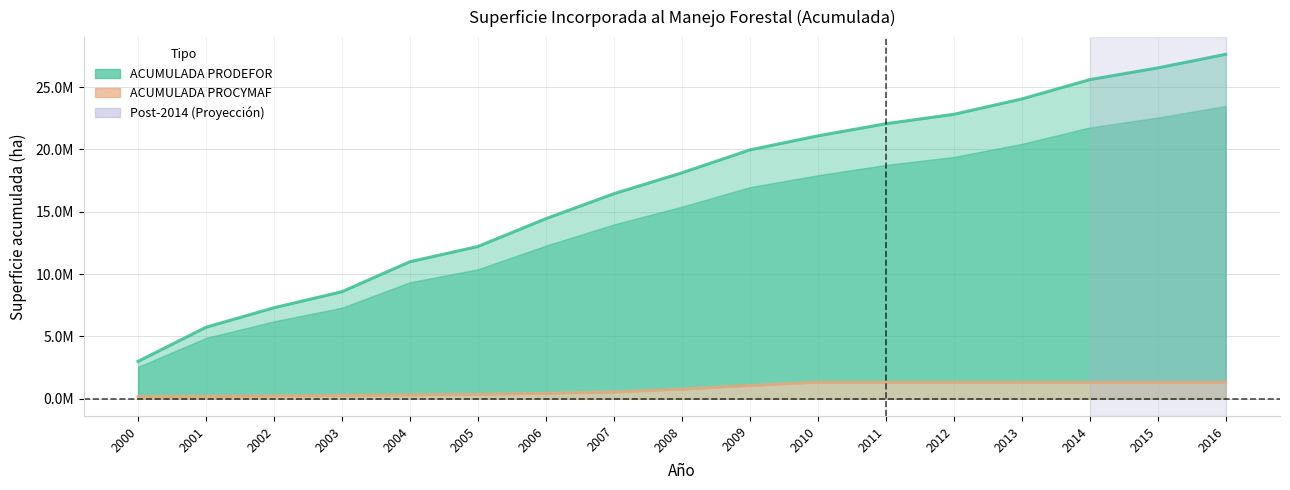

True or false: ACUMULADA PROCYMAF has more than 0 interior local peaks.

False